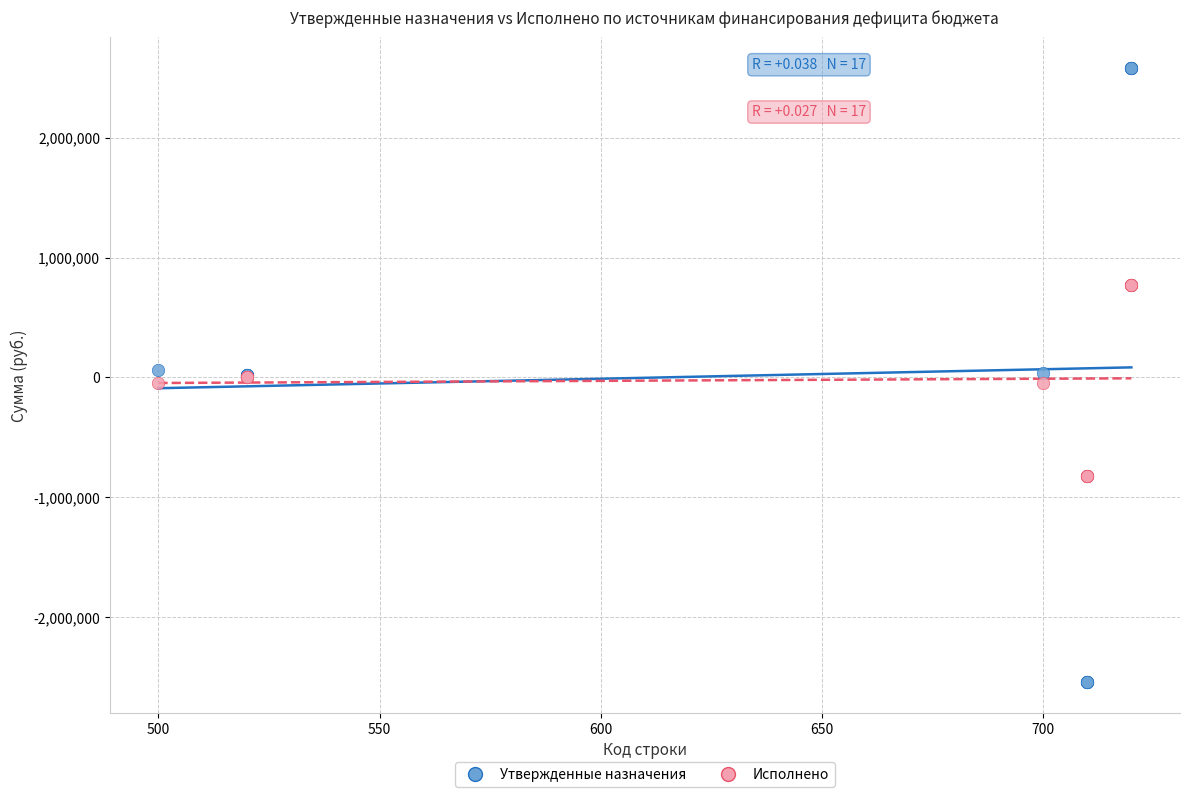

What is the X range (max minus min) for the scatter plot?

220.0